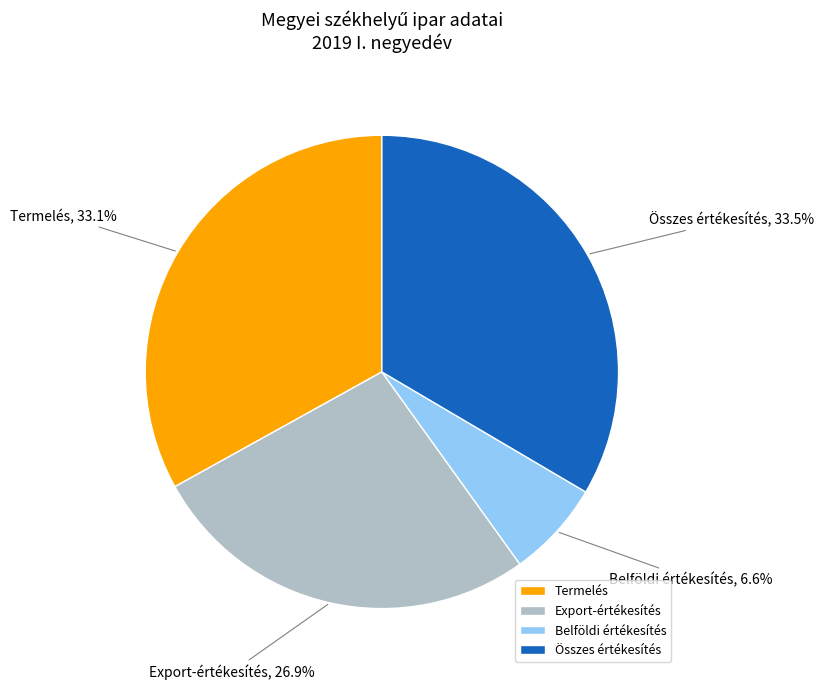

What is the total percentage of Belföldi értékesítés and Termelés?

39.7%